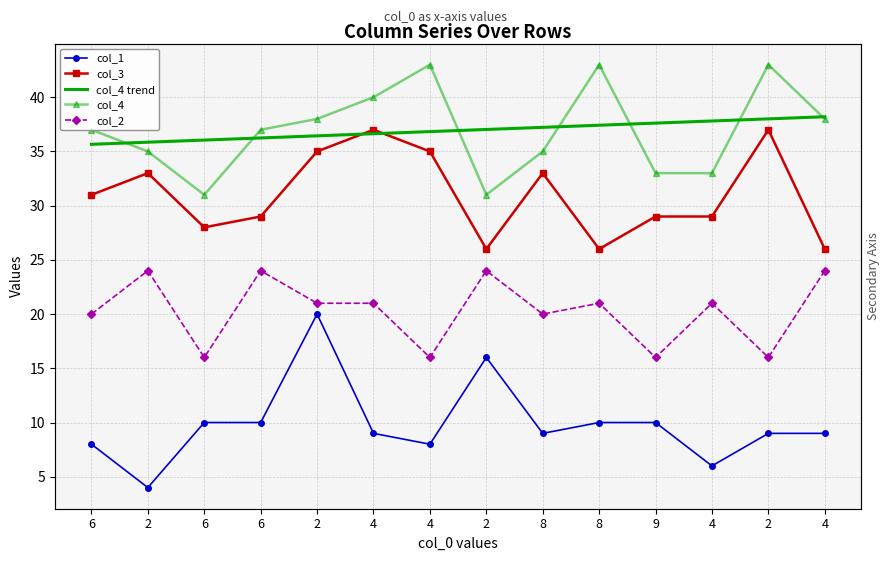

What are all the series names shown in the legend?

col_1, col_3, col_4 trend, col_4, col_2